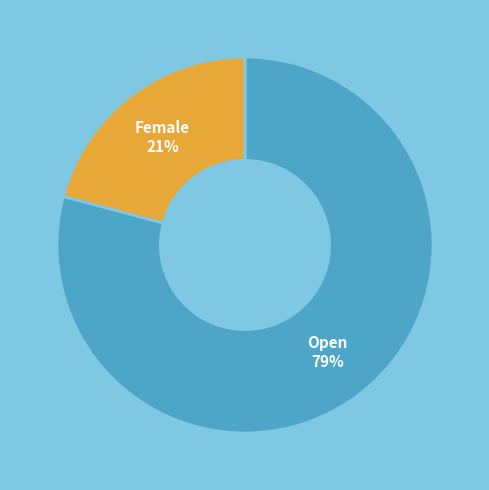

How many slices are in this pie chart?

2